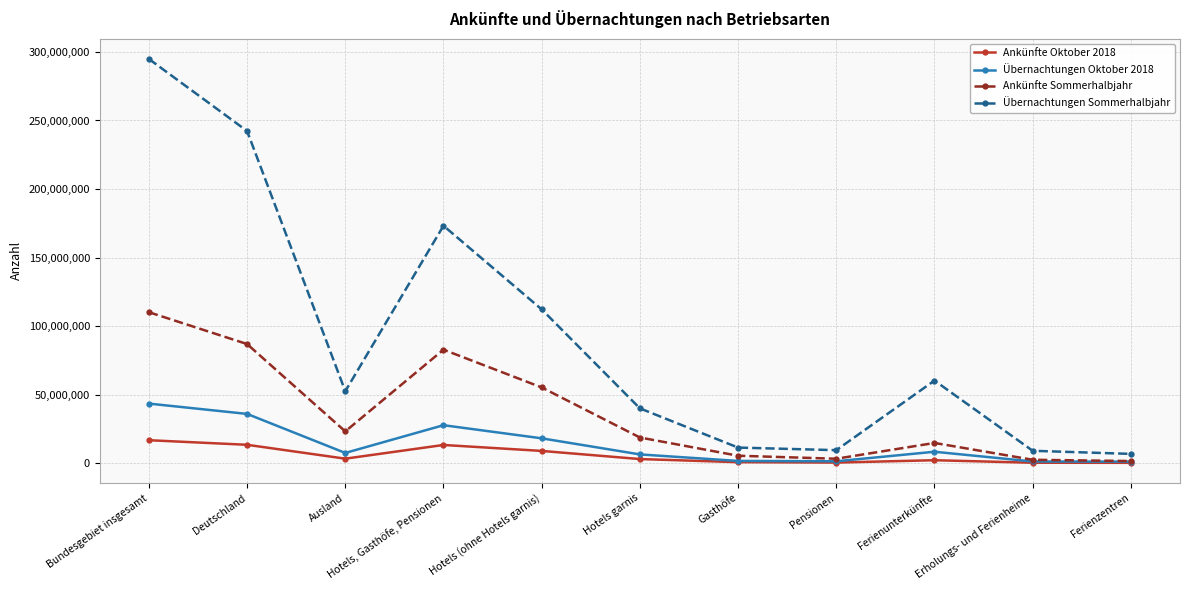

How many data points does each series have?

11